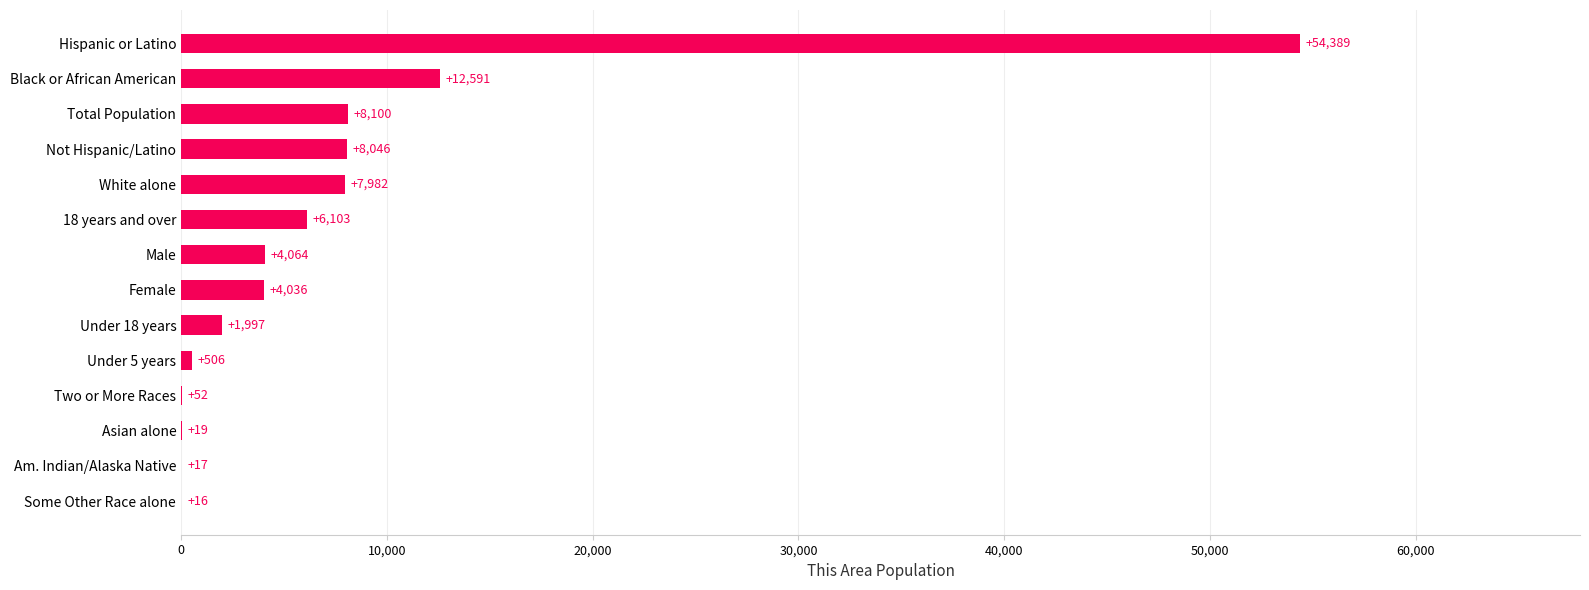

Read the value at Hispanic or Latino, to the nearest 10.

54390